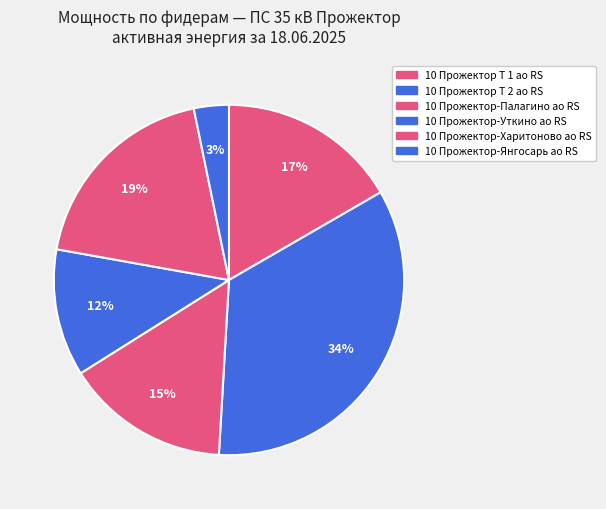

To the nearest percent, what is the difference between the largest and smallest slice percentages?

31%